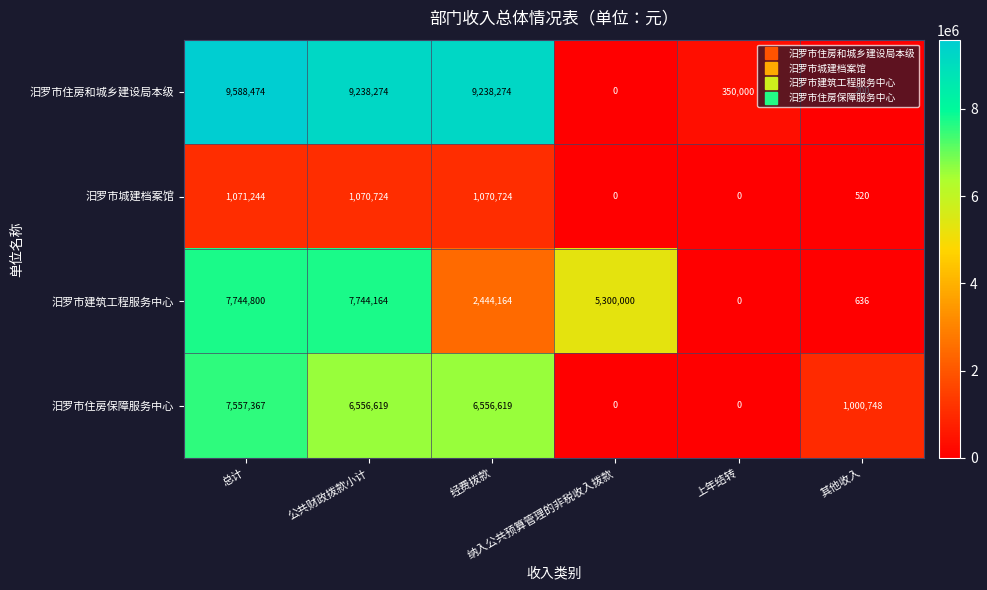

List the series in order of their peak value, highest first.

汨罗市住房和城乡建设局本级, 汨罗市建筑工程服务中心, 汨罗市住房保障服务中心, 汨罗市城建档案馆